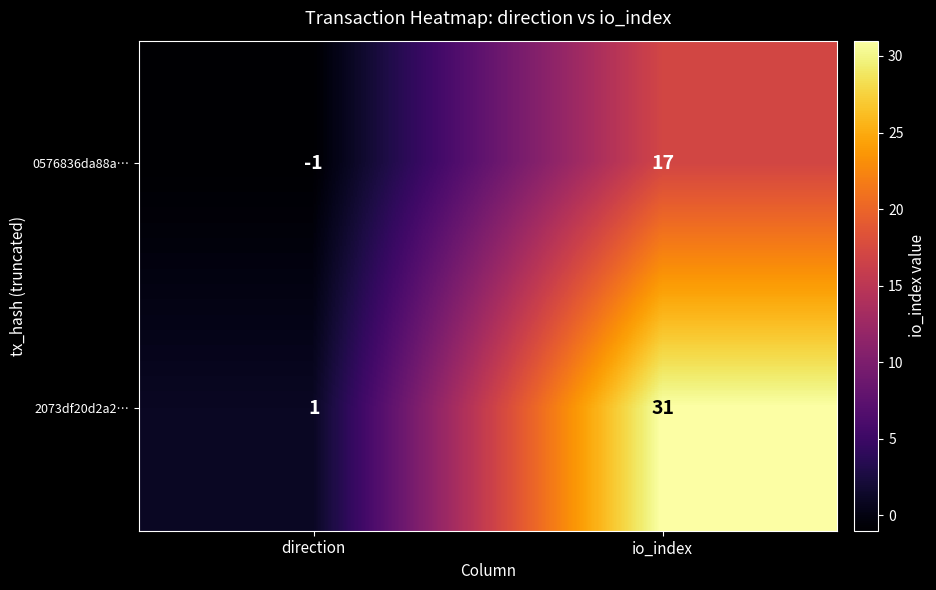

What is the difference between the highest and lowest values at direction?

2